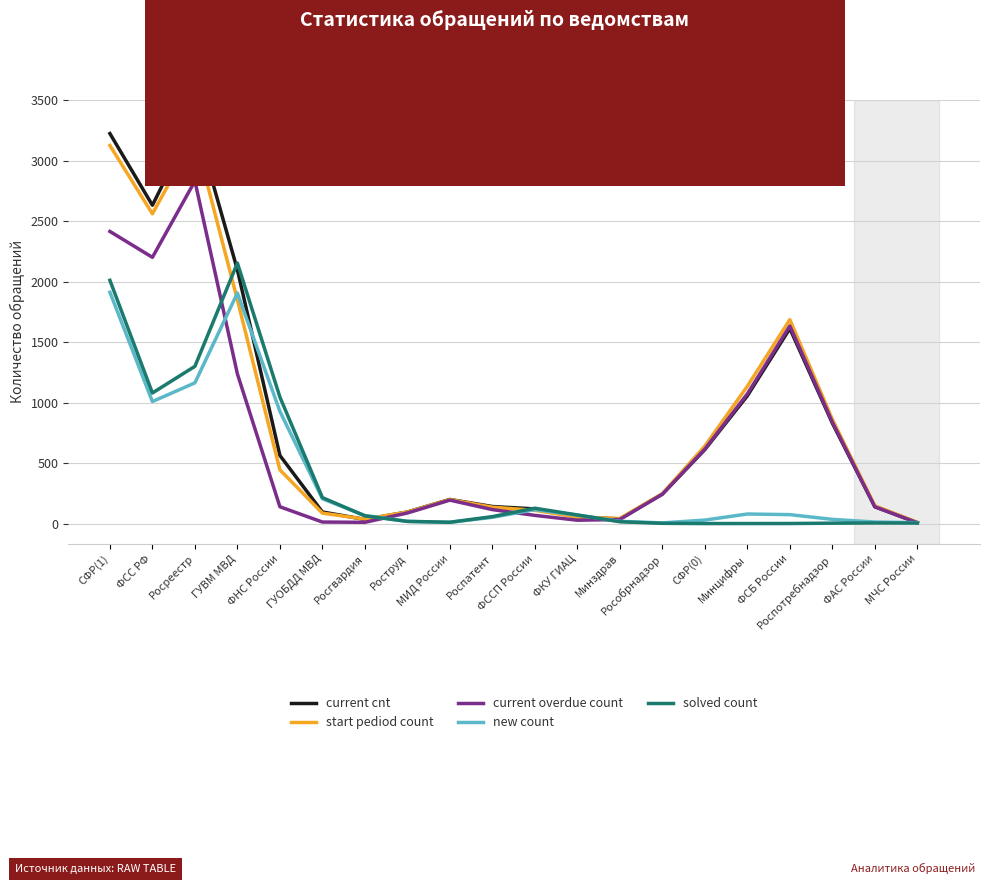

What is the greatest value displayed?

3336.3